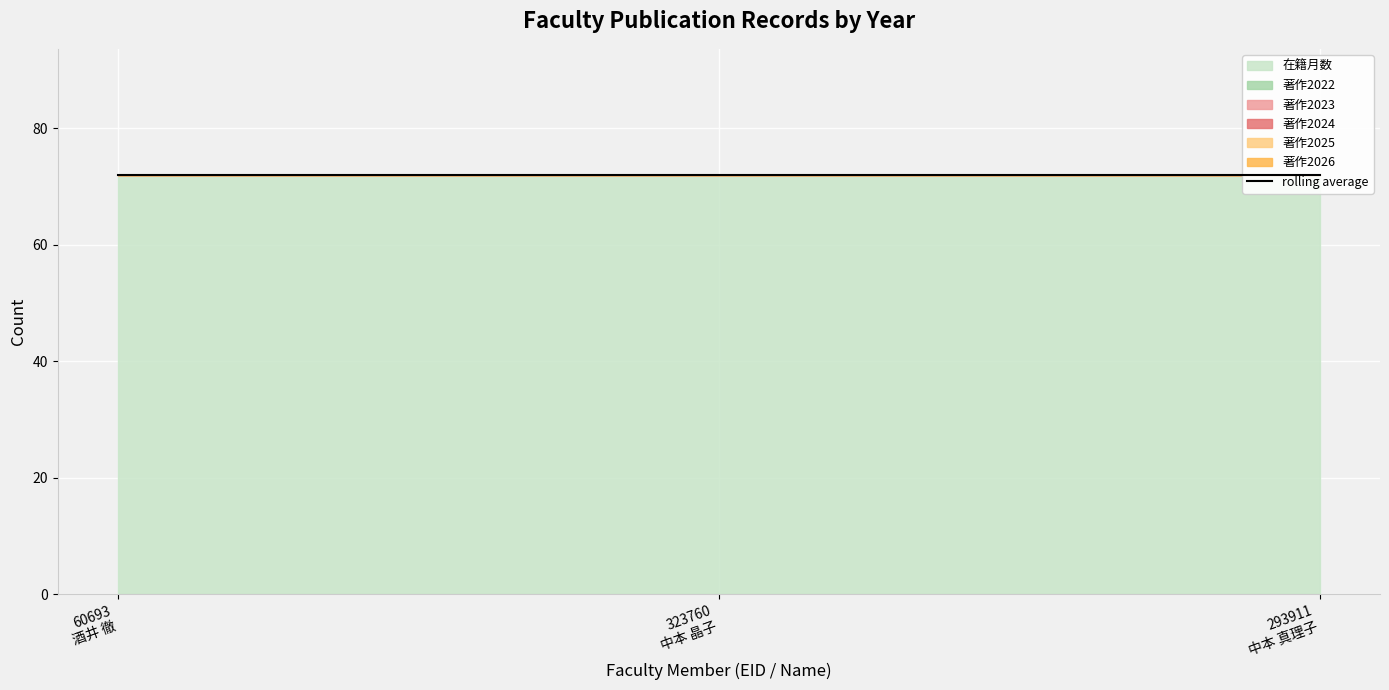

What position from the left is 323760
中本 晶子?

2